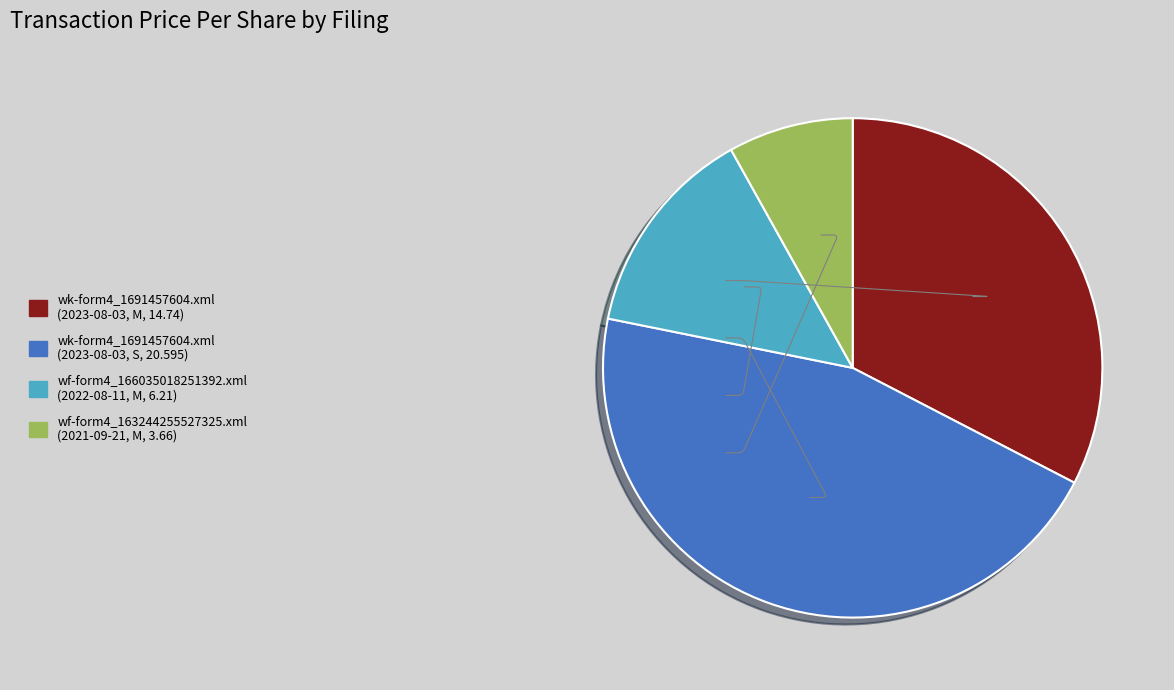

Between wf-form4_163244255527325.xml (2021-09-21, M, 3.66) and wk-form4_1691457604.xml (2023-08-03, M, 14.74), which is larger?

wk-form4_1691457604.xml (2023-08-03, M, 14.74)